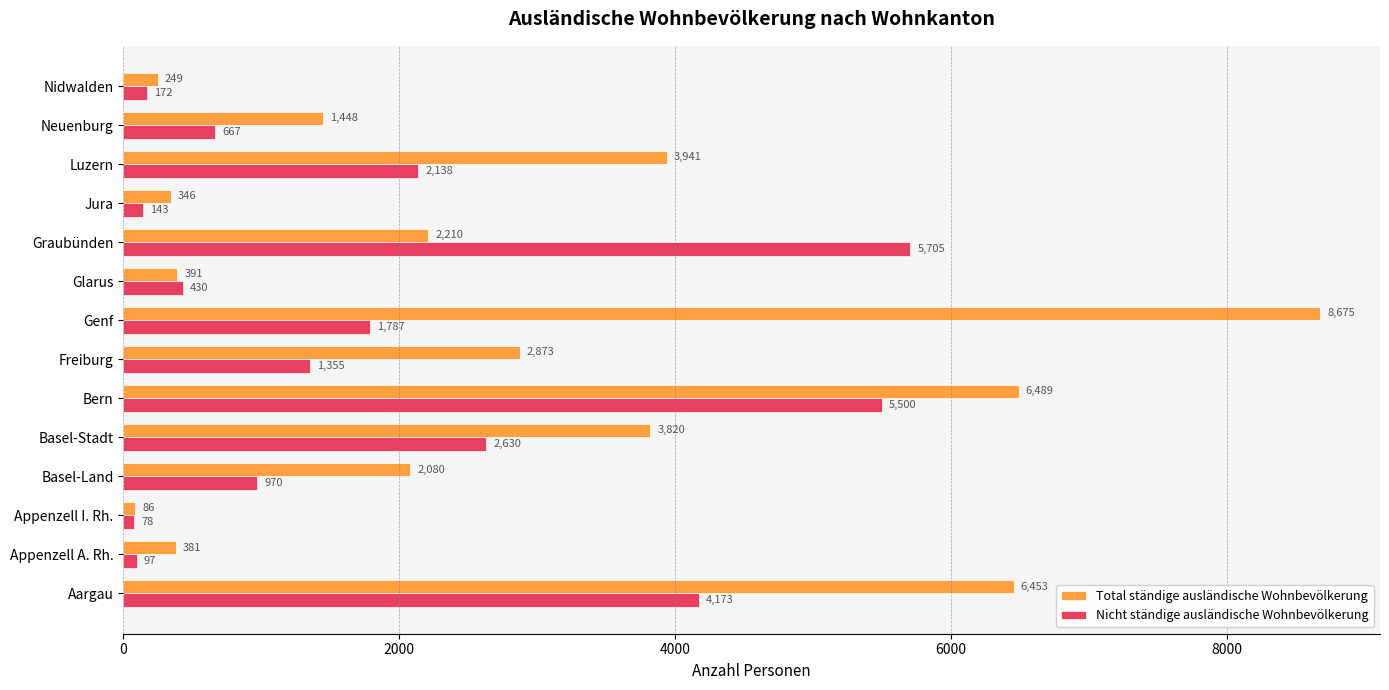

What is the maximum value for Nicht ständige ausländische Wohnbevölkerung?

5705